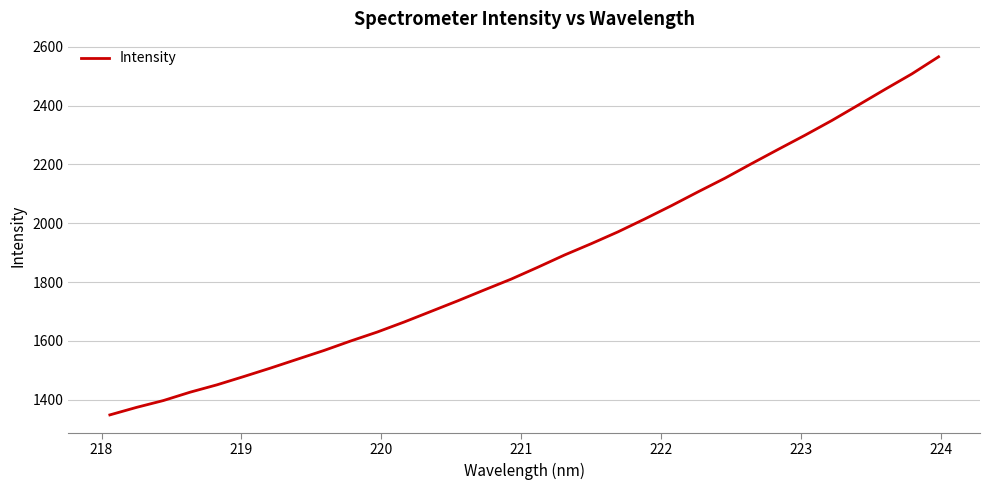

What is the difference between the maximum and minimum values?

1218.8